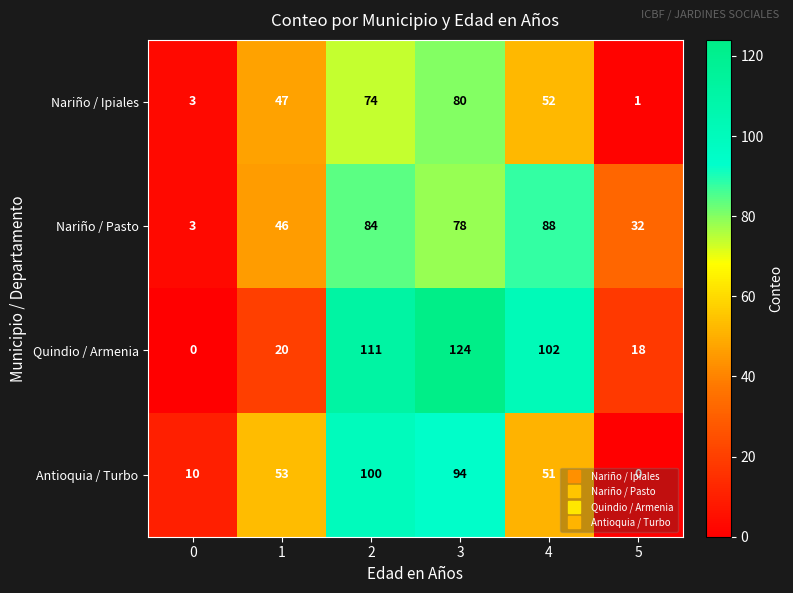

What is the difference between the highest and lowest values at 2?

37